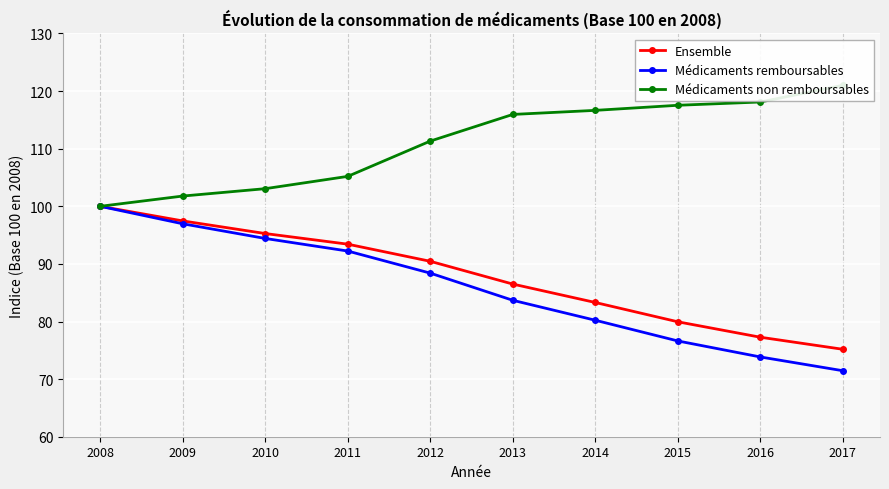

Which series has the widest spread of values?

Médicaments remboursables